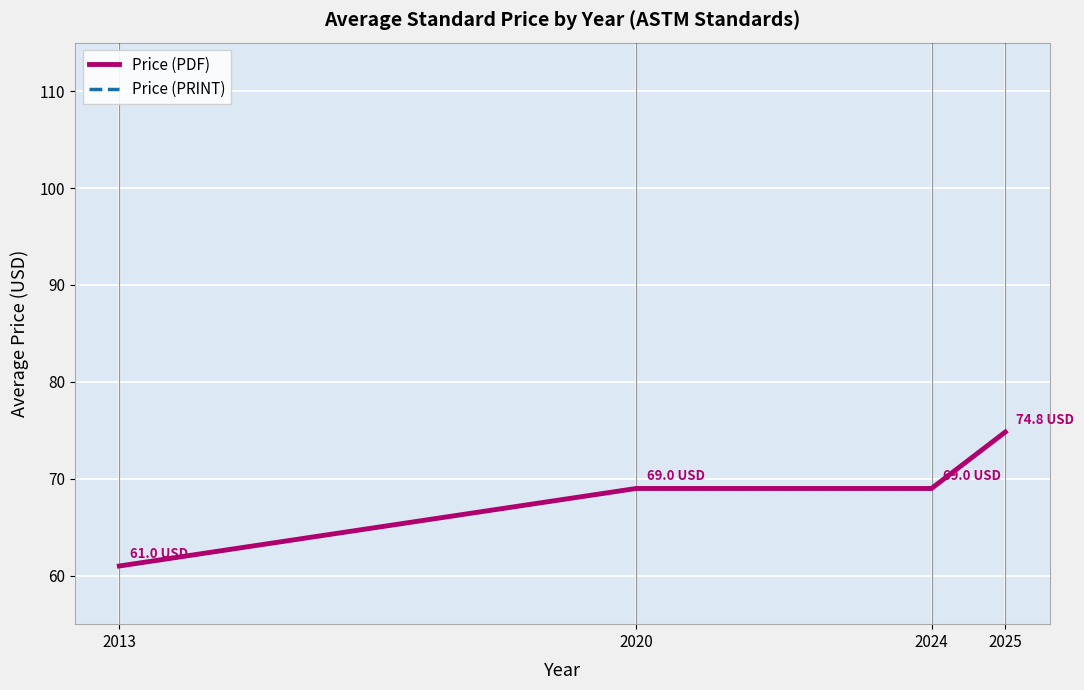

Is this an area chart (filled region under the line)?

No